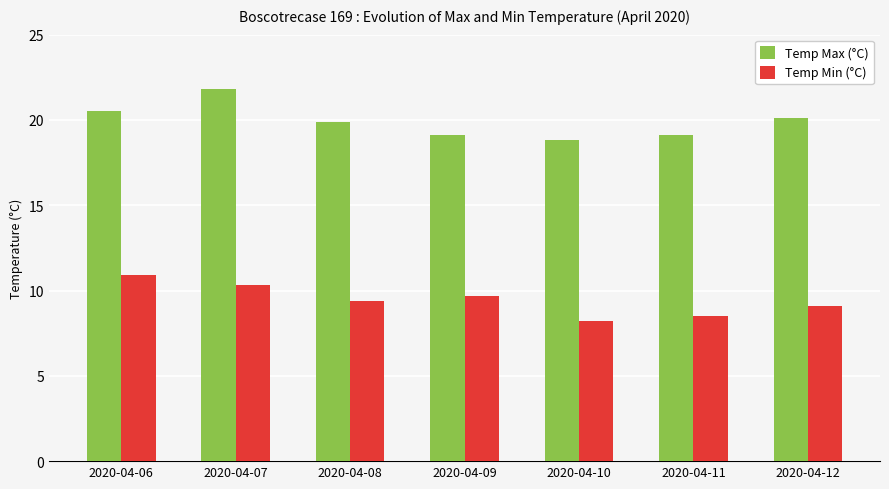

Is the value of Temp Min (°C) at 2020-04-11 greater than the value of Temp Max (°C) at 2020-04-06?

No